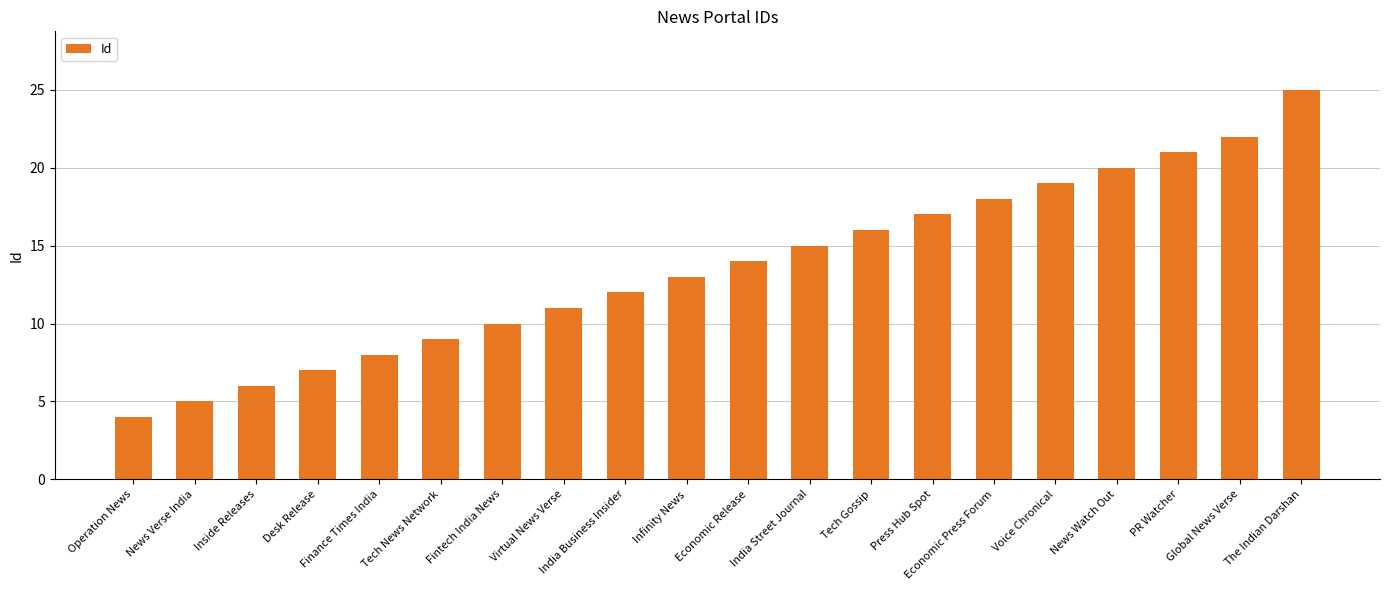

The chart shows a value of 6 at Inside Releases. True or false?

True